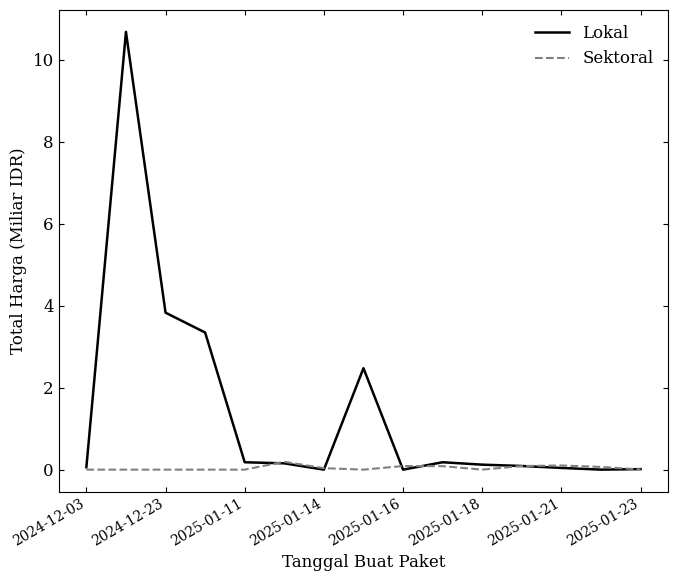

Which series has the largest range (max minus min)?

Lokal